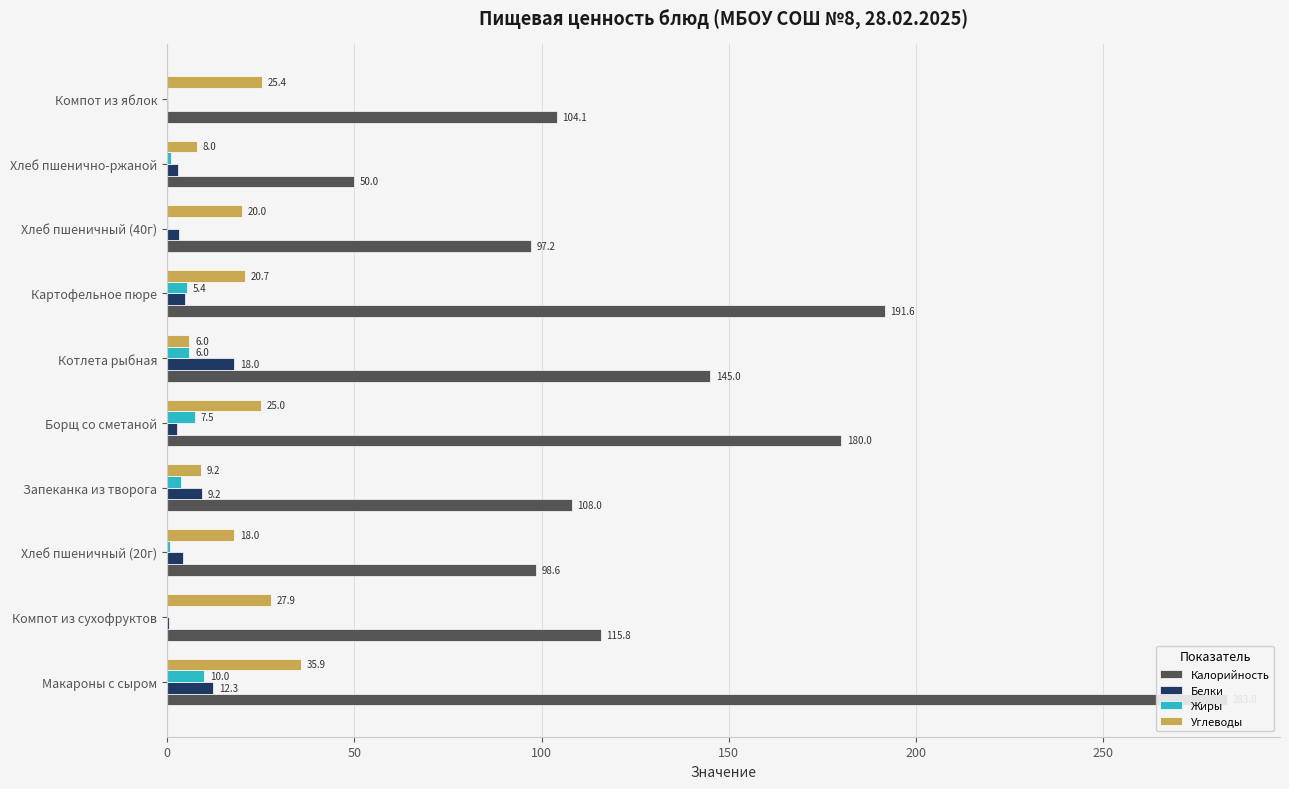

The Калорийность series shows 205.9 at Компот из сухофруктов. True or false?

False